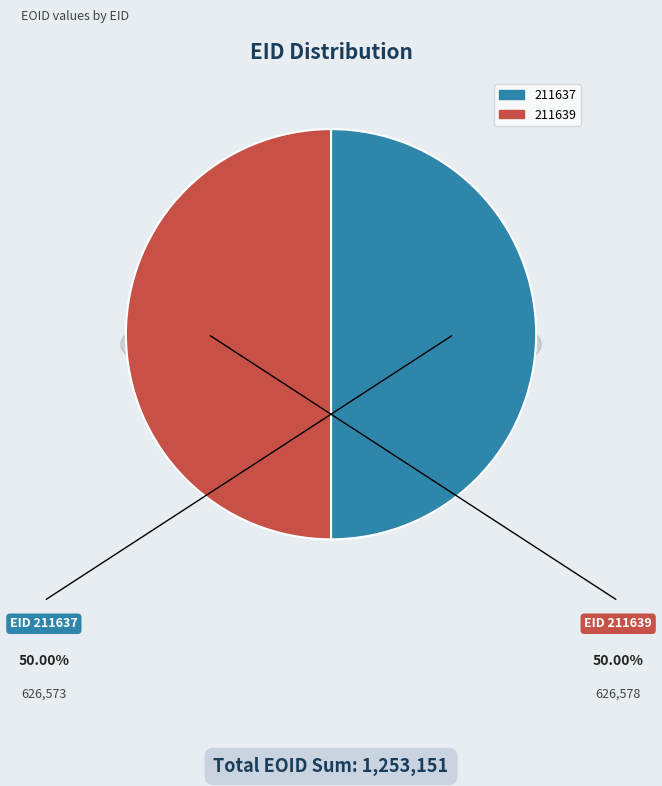

True or false: 211639 accounts for 42% of the total.

False